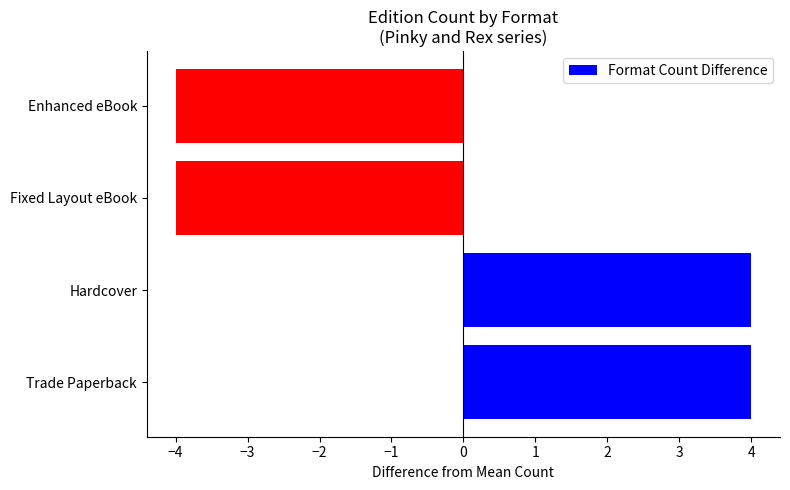

How many bars are there in total?

4